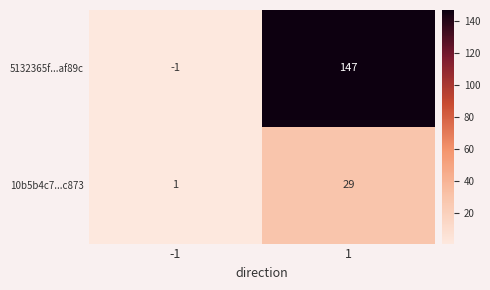

What is the approximate value of 5132365f...af89c at 1, to the nearest 5?

145